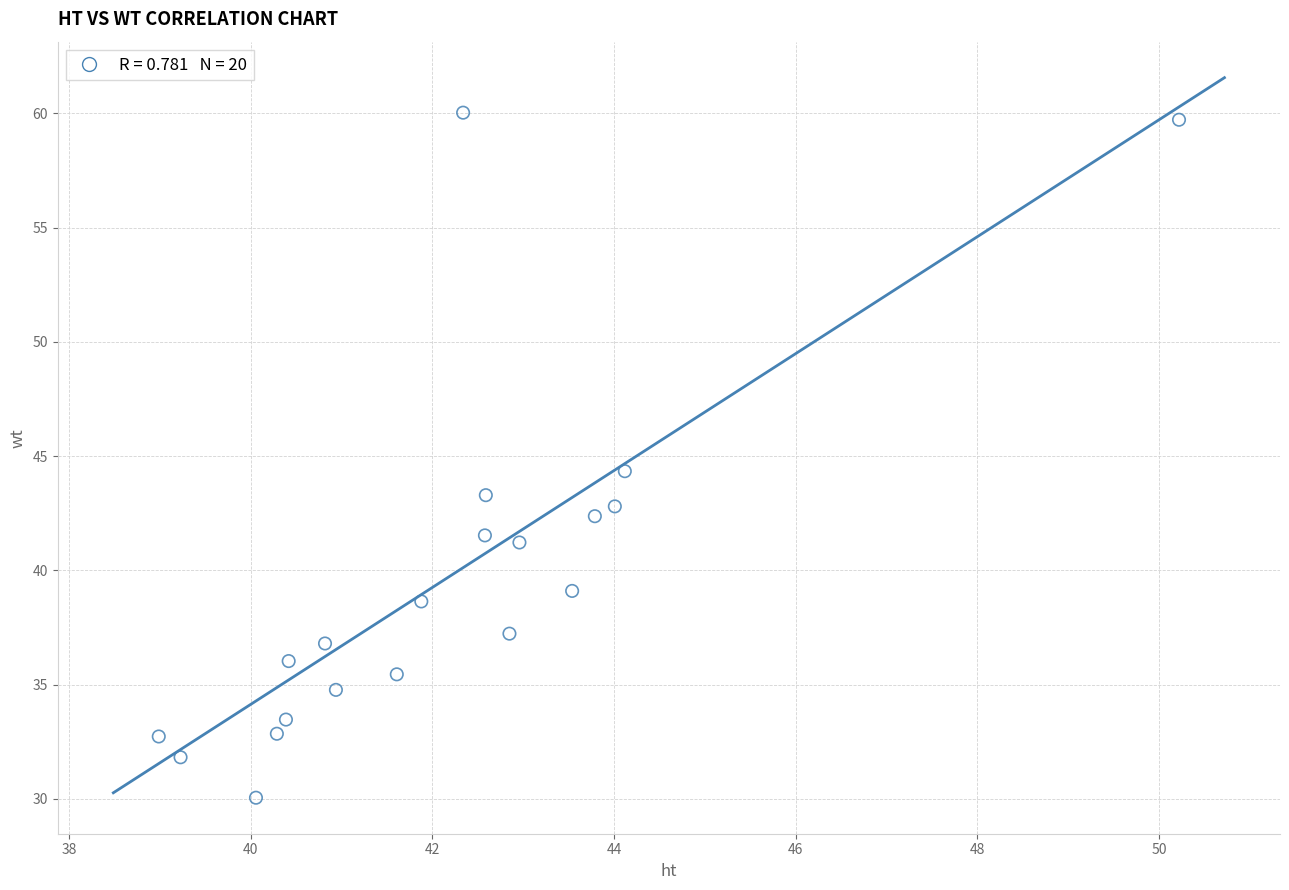

What is the range of X values (max minus min)?

11.2